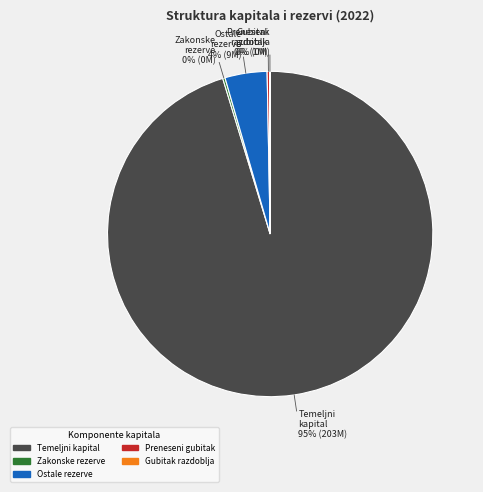

To the nearest percent, what is the average slice percentage?

20%